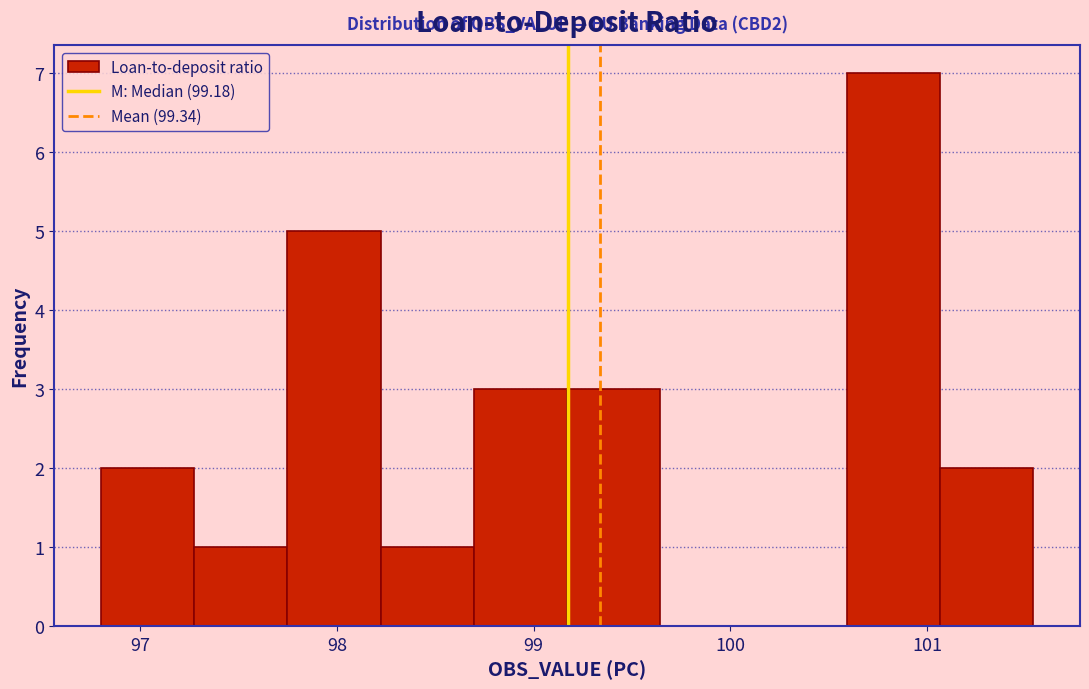

Which range on the x-axis has the tallest bar?

100.6 to 101.1